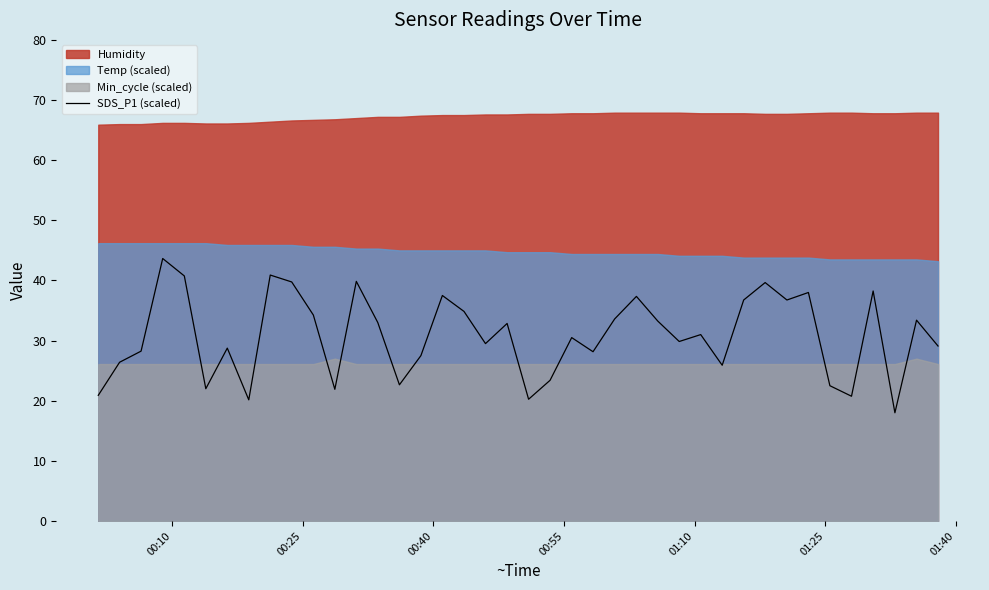

What is the lowest value of the SDS_P1 (scaled) series?

18.0